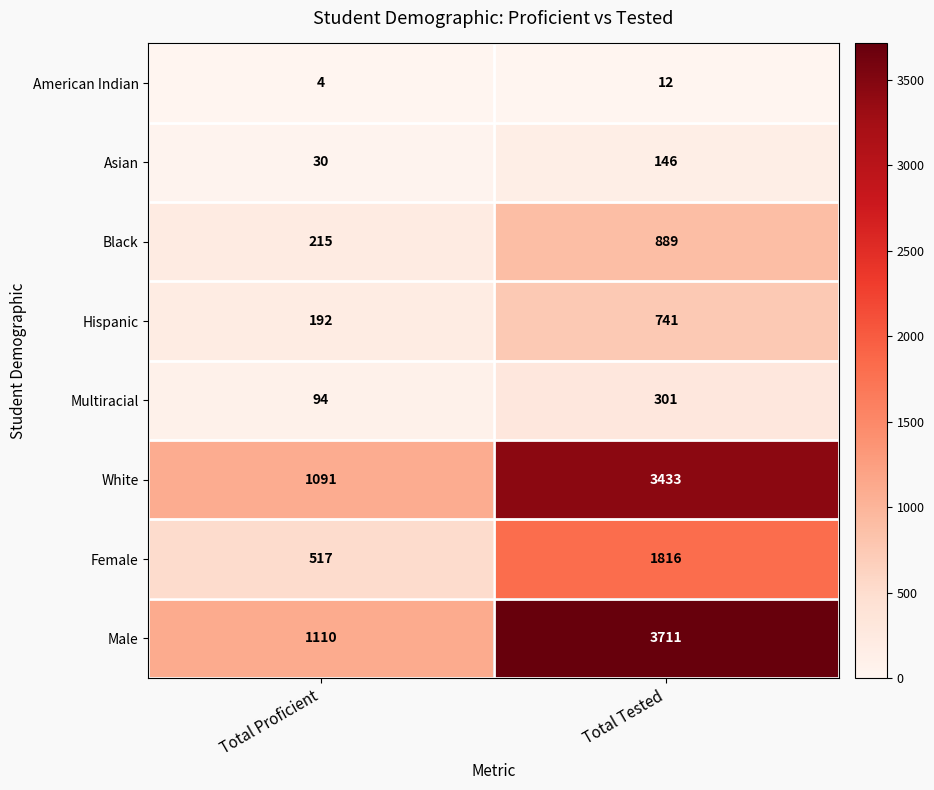

At Total Tested, list the series in order from largest to smallest.

Male, White, Female, Black, Hispanic, Multiracial, Asian, American Indian